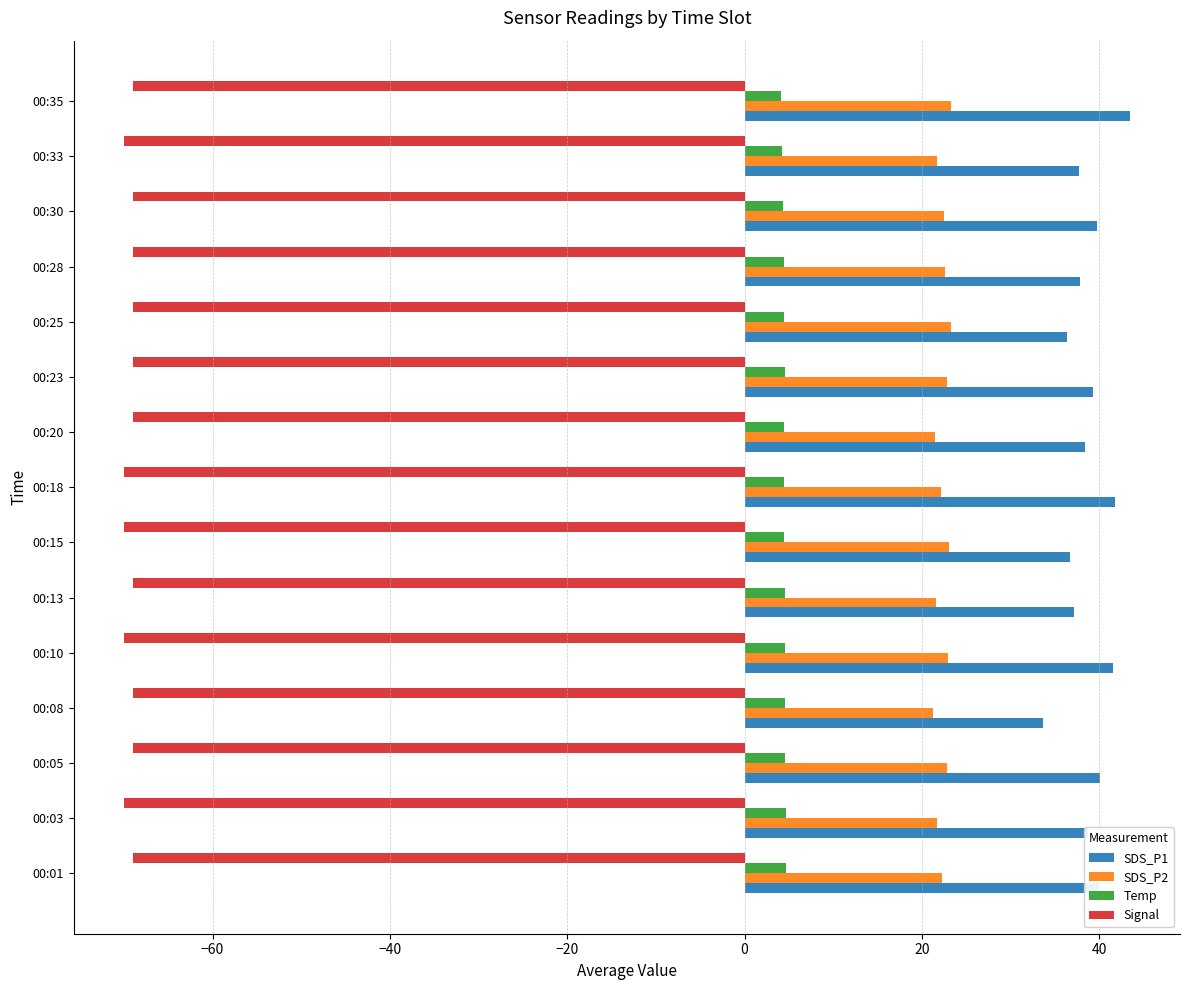

What is the spread (max minus min) of values at 00:35?

112.4